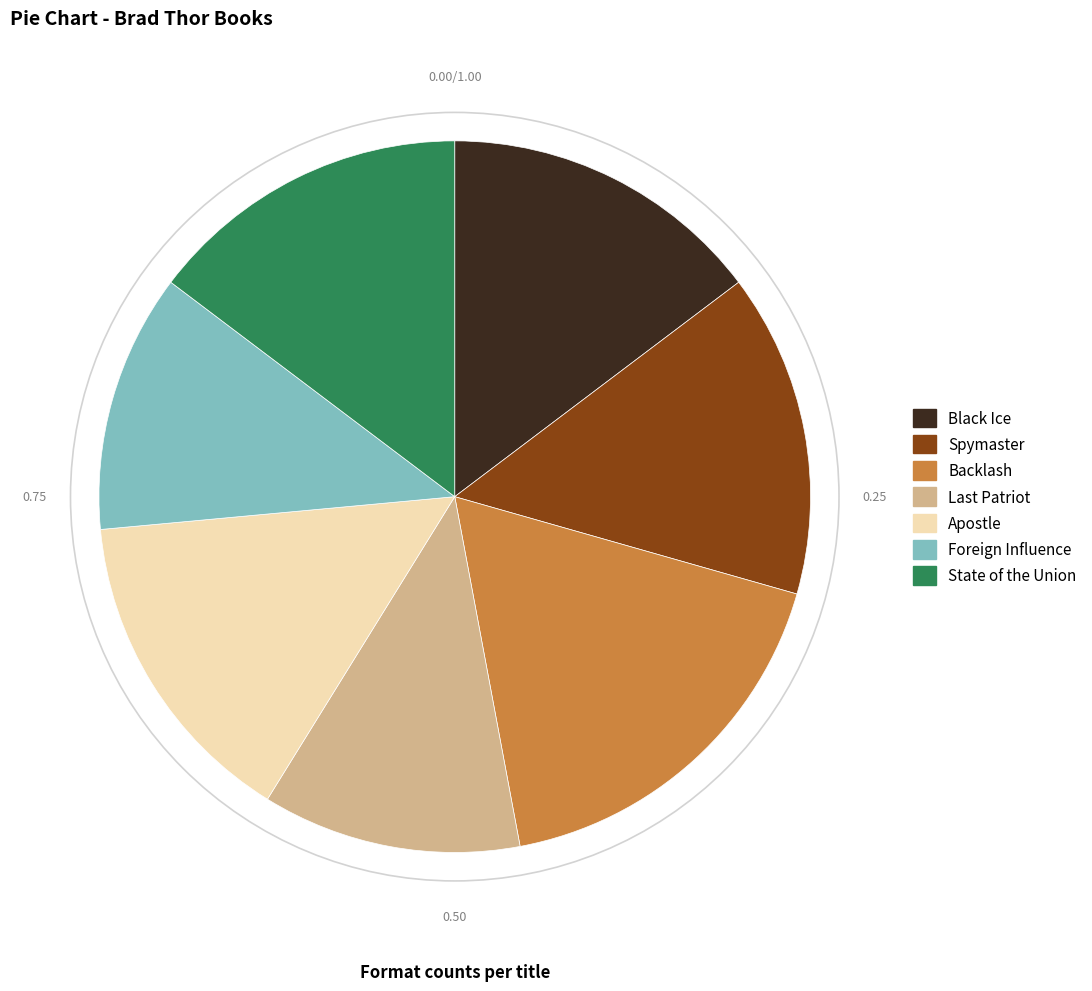

Approximately how many times larger is the value at Black Ice compared to Spymaster?

1.0